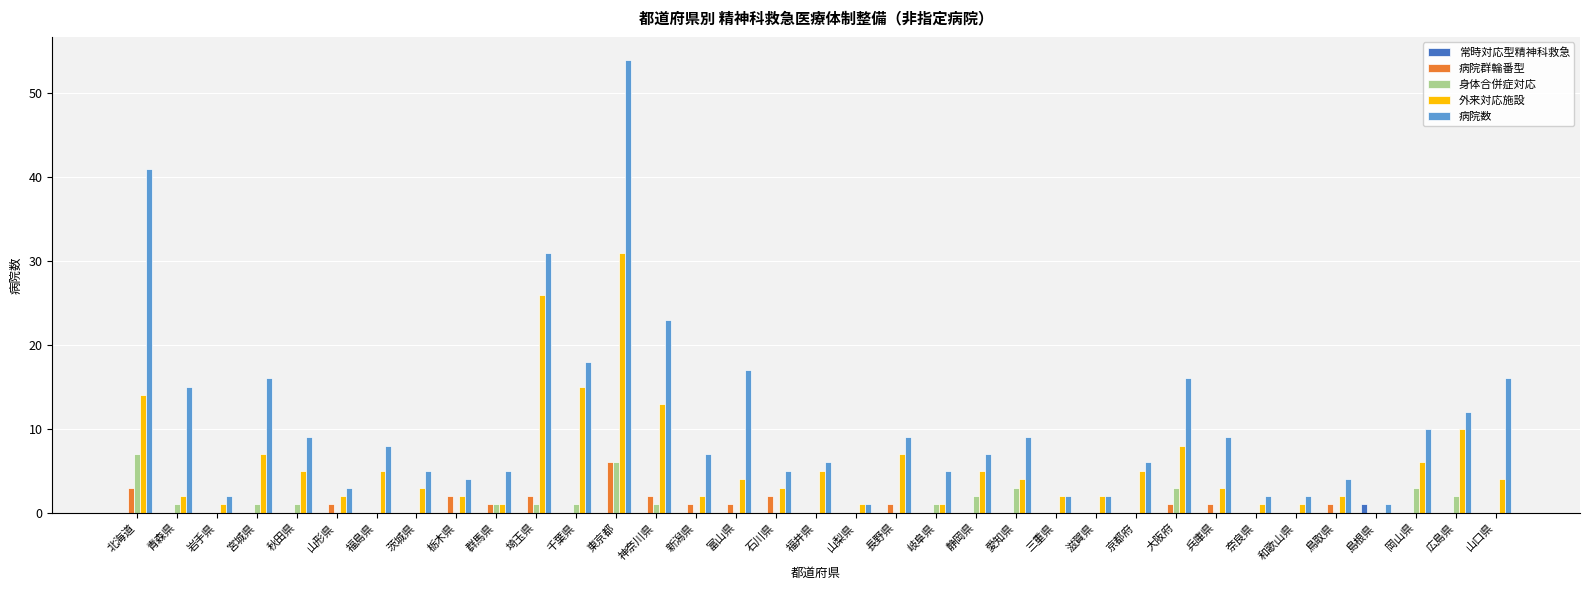

The value of 病院群輪番型 at 岐阜県 is 0. True or false?

True